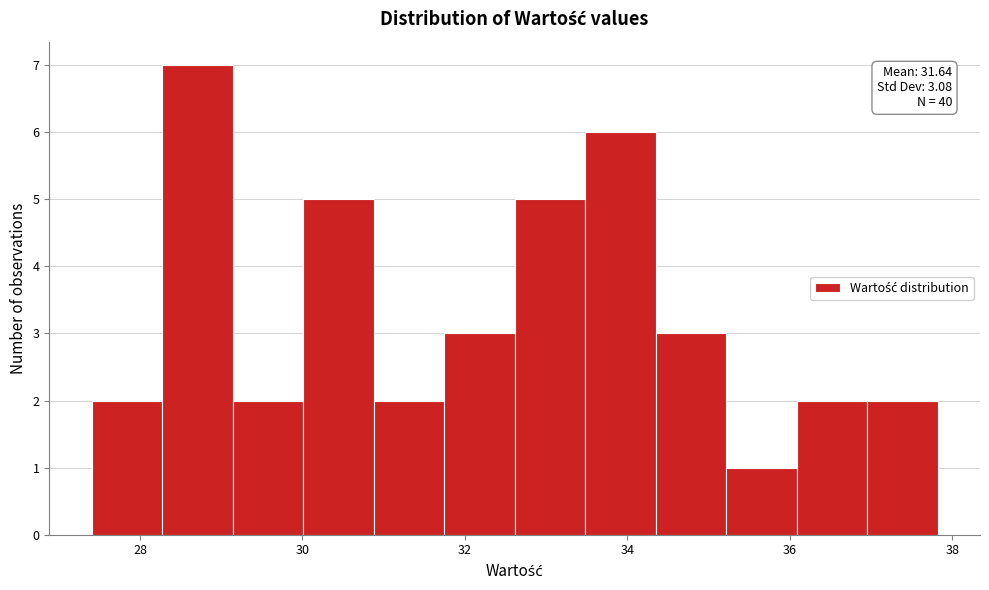

Over which range of the x-axis is the bar tallest?

28.2 to 29.2